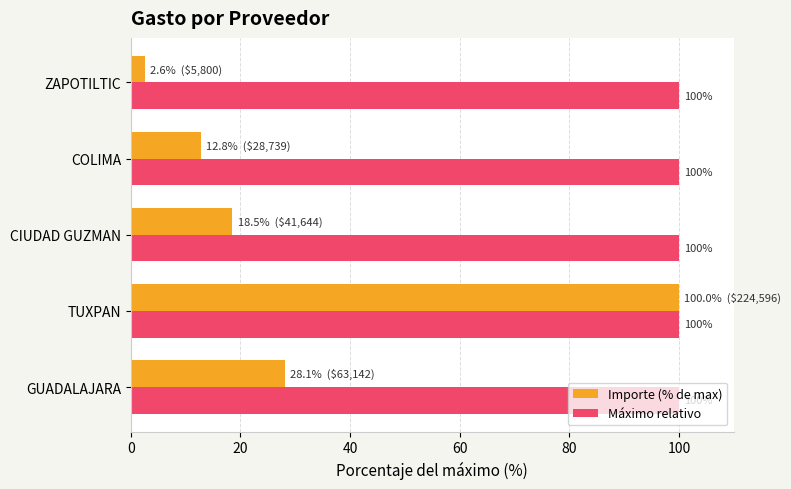

What is the average value of the Importe (% de max) series?

32.4